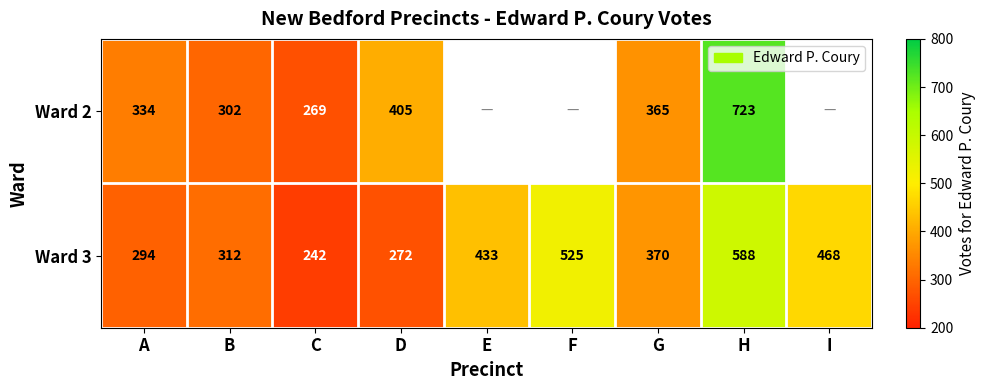

Which has a higher value, E or H?

H